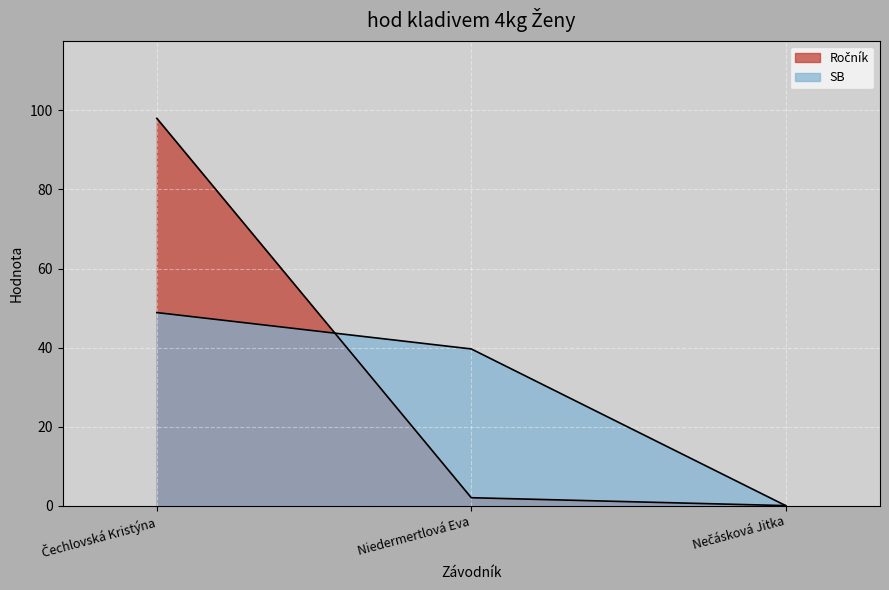

What position from the left is Niedermertlová Eva?

2